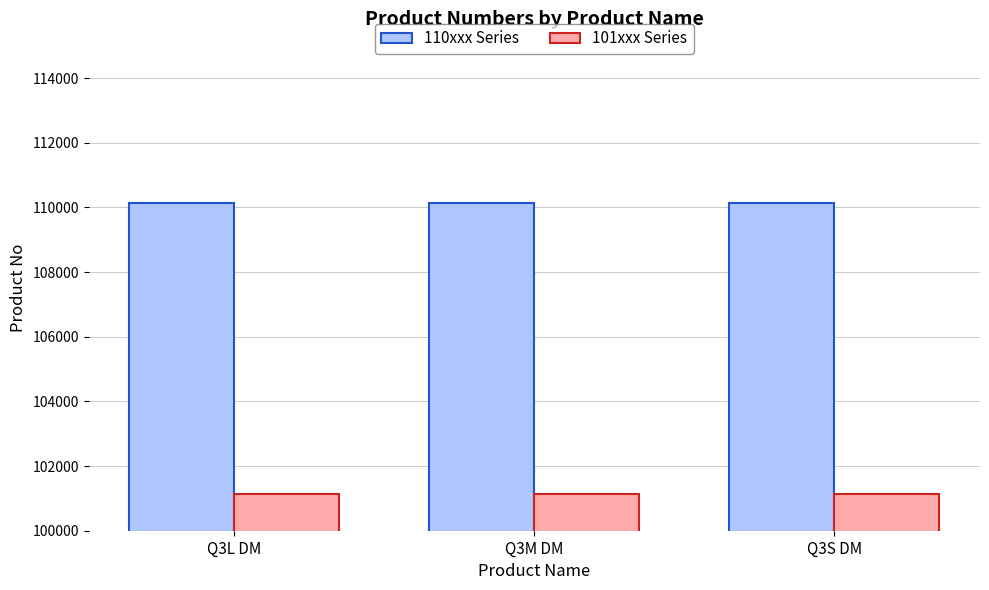

Is the value of 110xxx Series at Q3S DM greater than the value of 101xxx Series at Q3M DM?

Yes